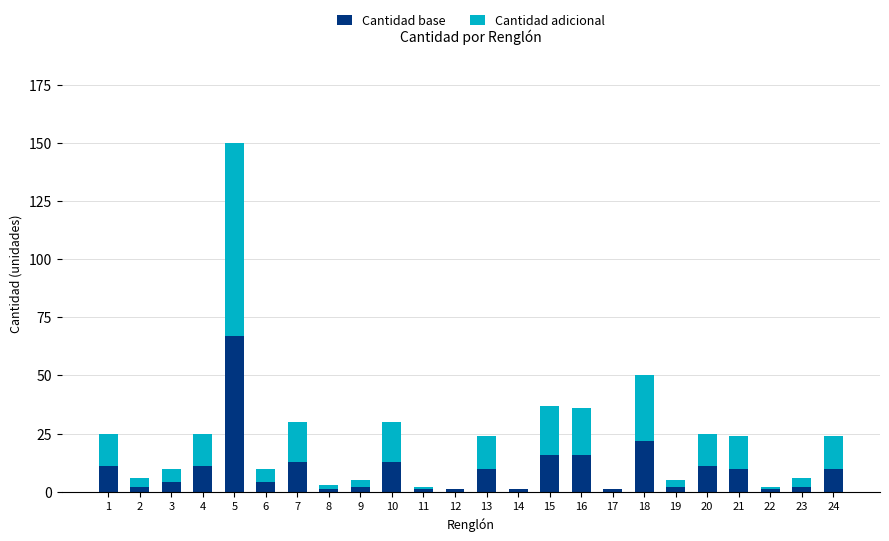

At which category is the sum across all series the highest?

5